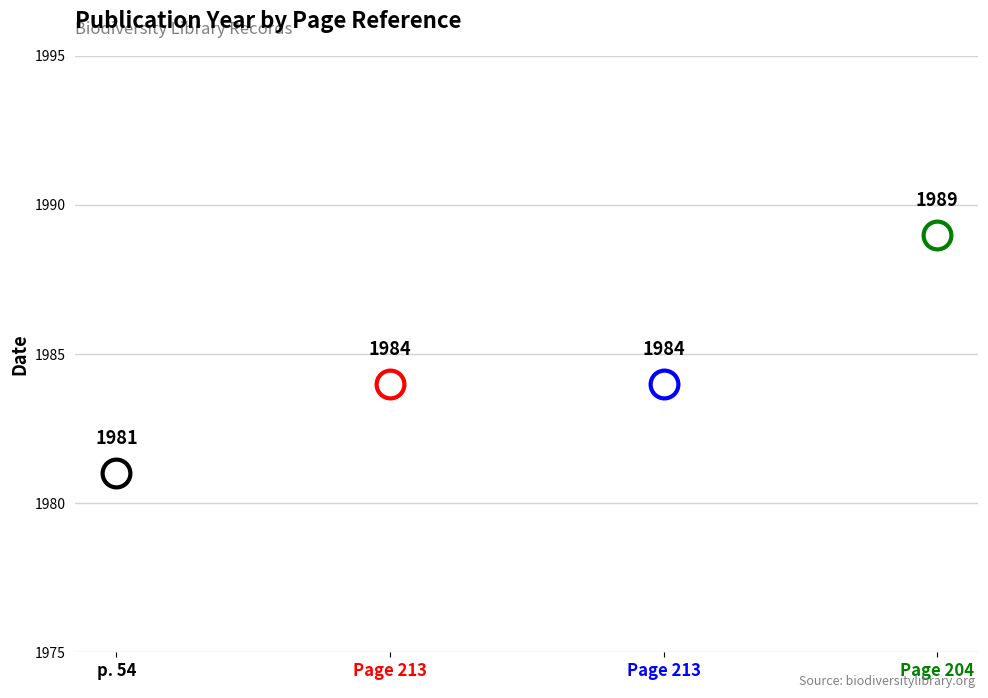

What is the change in value from p. 54 to Page 213?

+3